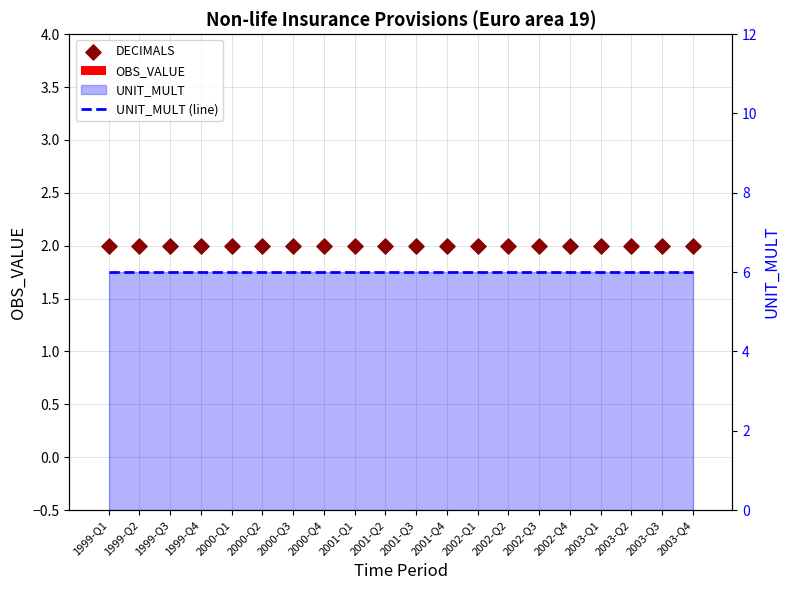

Is the value of DECIMALS at 2003-Q2 greater than the value of UNIT_MULT (line) at 2001-Q1?

No